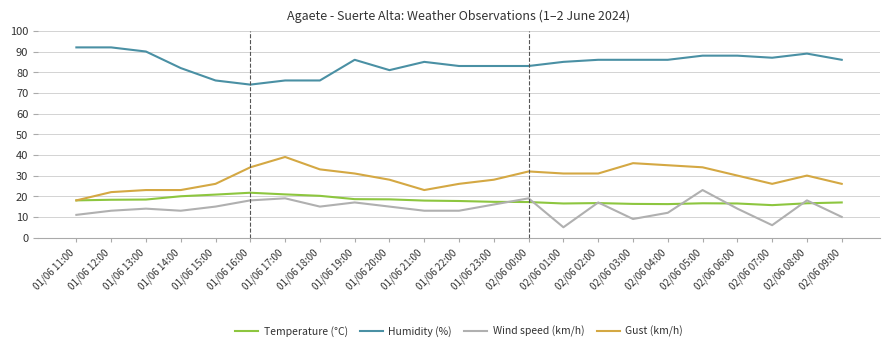

How many lines are shown in the chart?

4